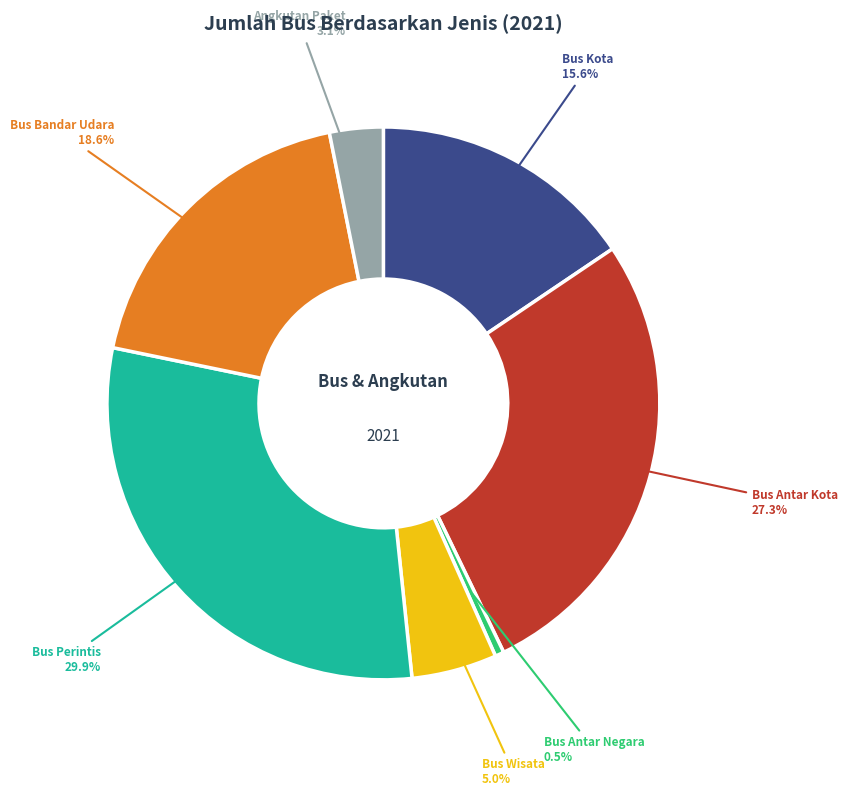

What is the largest slice in the pie chart?

Bus Perintis